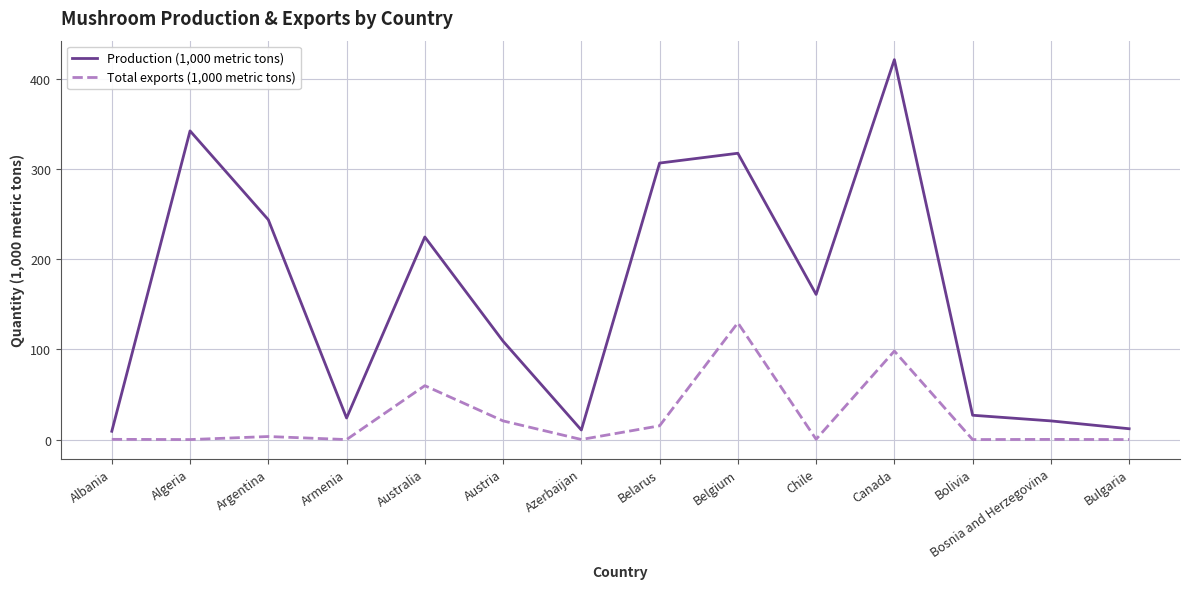

Where is the first local minimum for Production (1,000 metric tons)?

Armenia